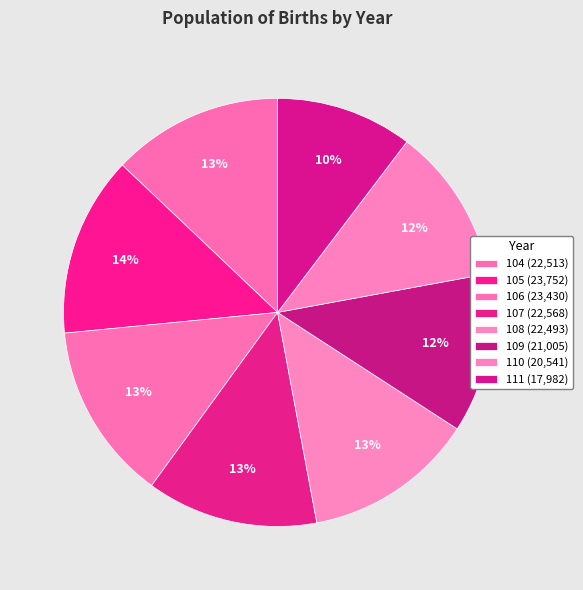

To the nearest percent, what is the combined percentage of 110 and 108?

25%